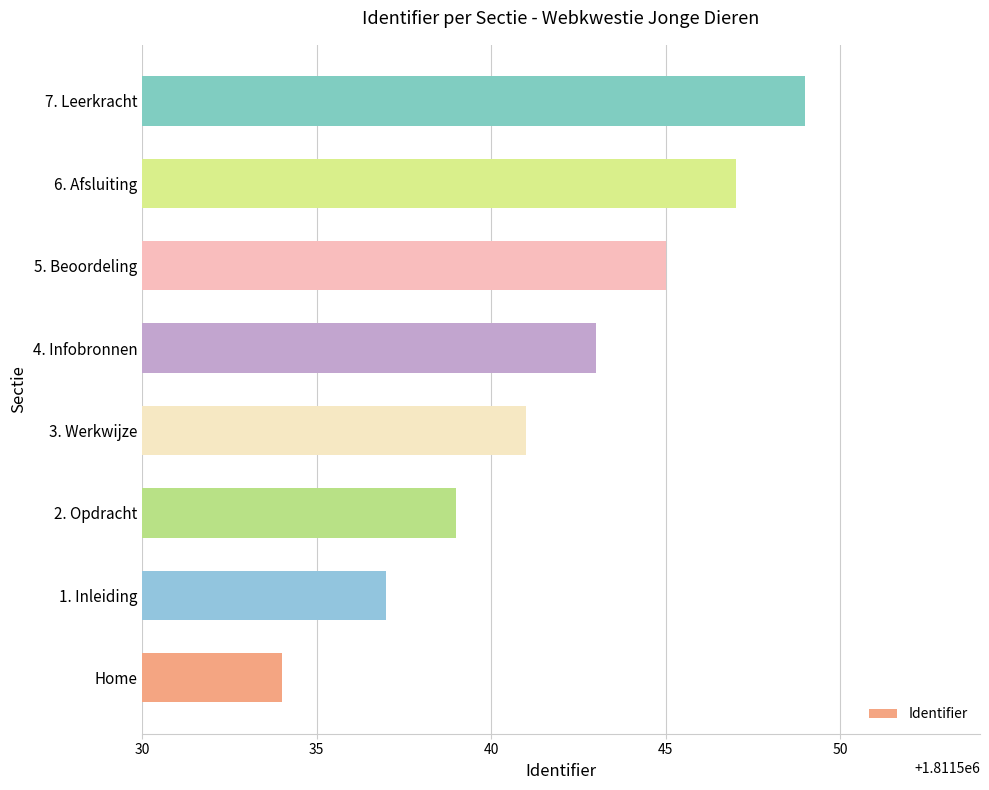

What is the difference between the maximum and minimum values?

15